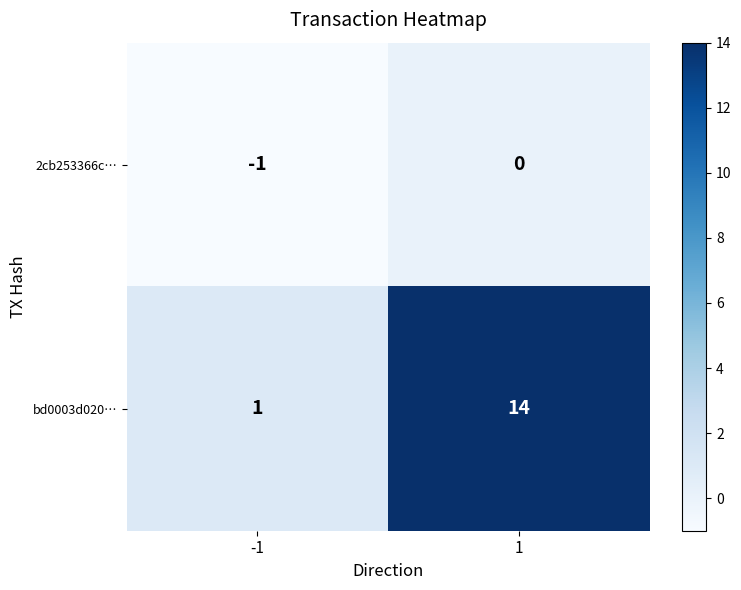

Which series has the largest total across all categories?

bd0003d020…